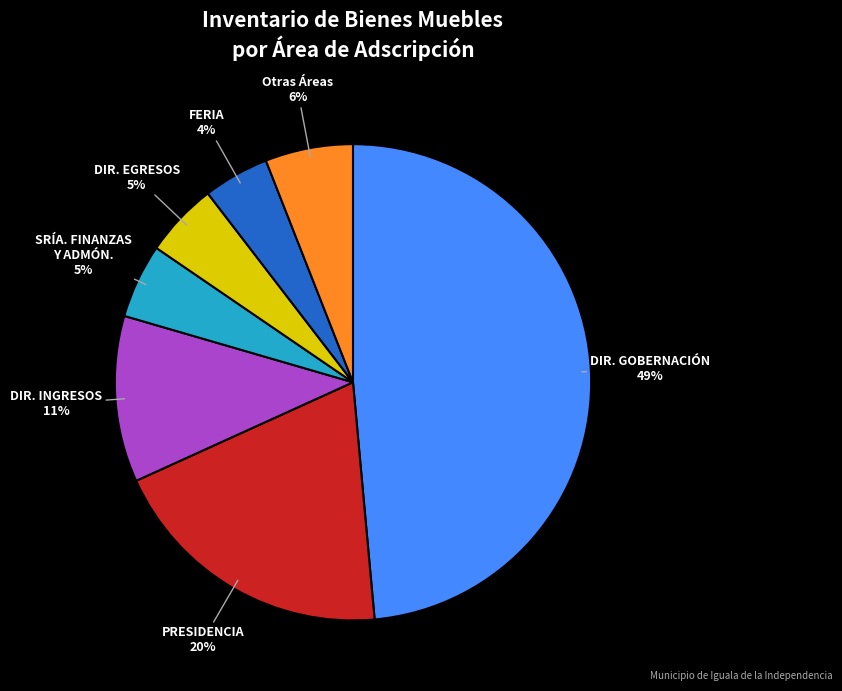

Is there a majority slice in this chart?

No